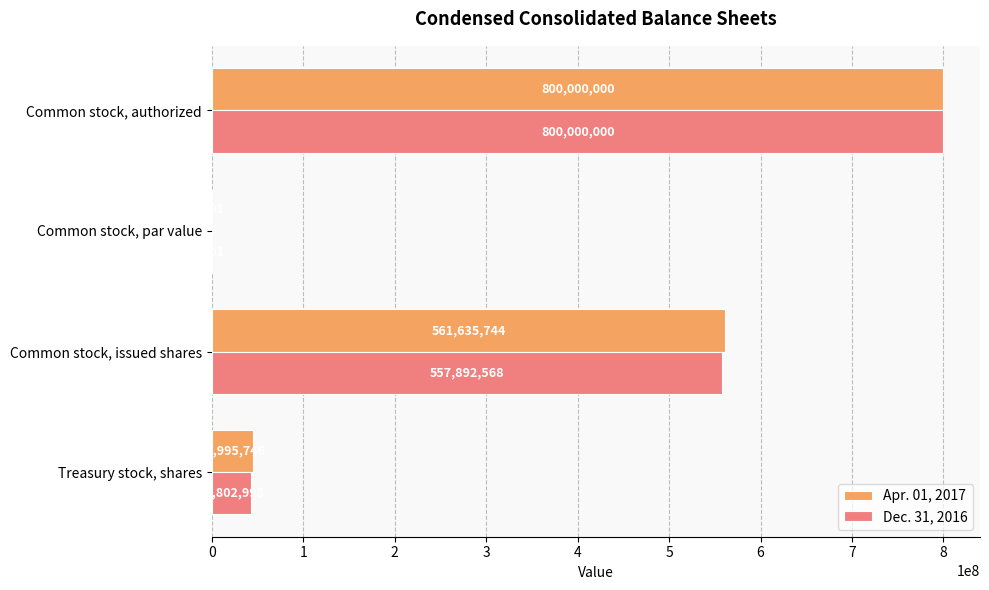

What is the sum of all Dec. 31, 2016 values?

1400695566.0